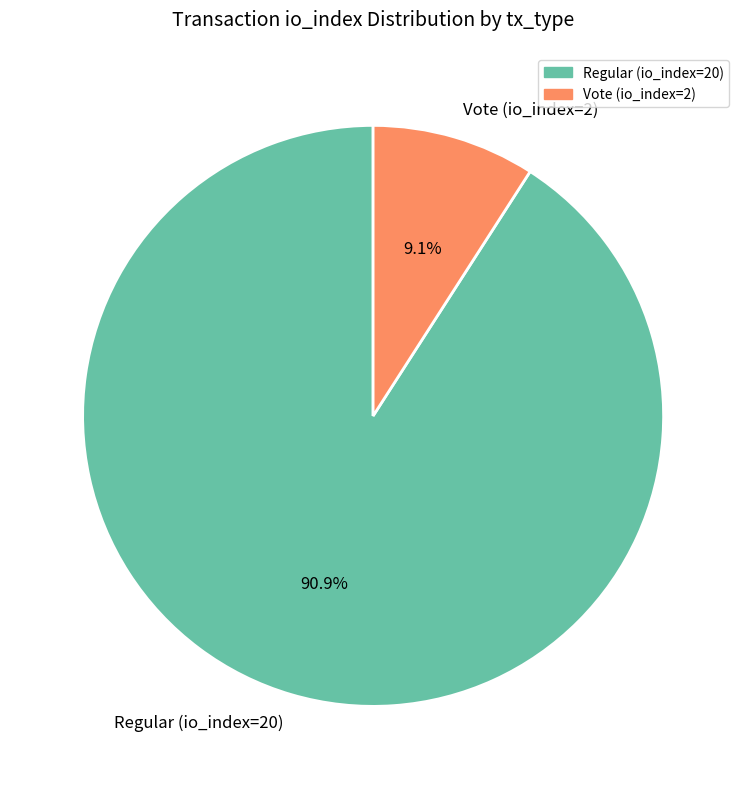

Is it true that Regular (io_index=20) is 91% of the pie?

True